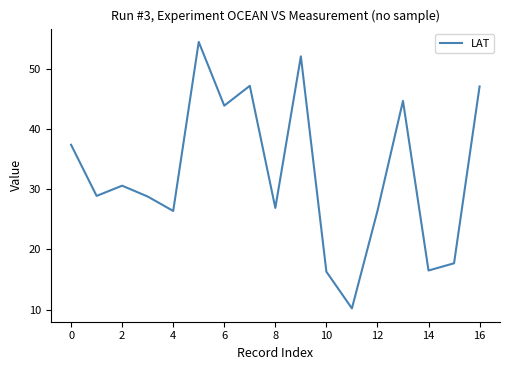

What is the difference between the maximum and minimum values?

44.3